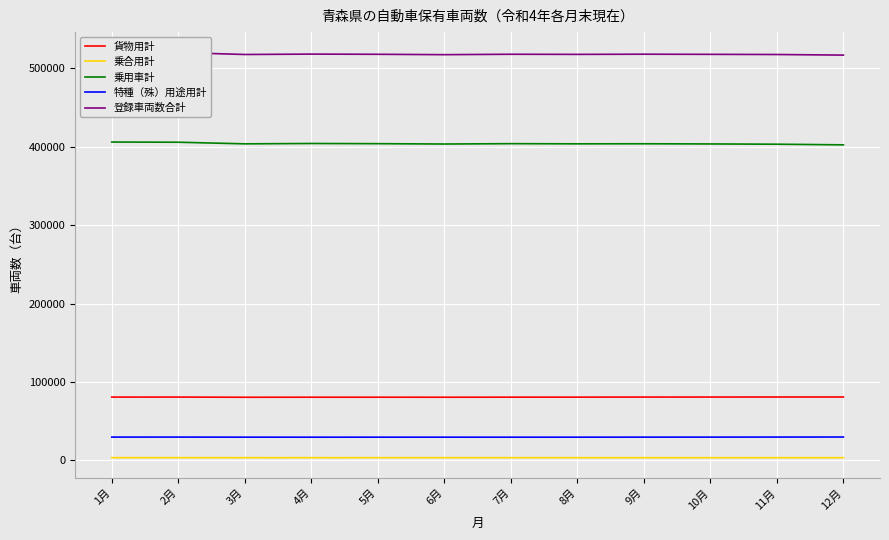

What value does the 乗合用計 series have at 5月?

3539